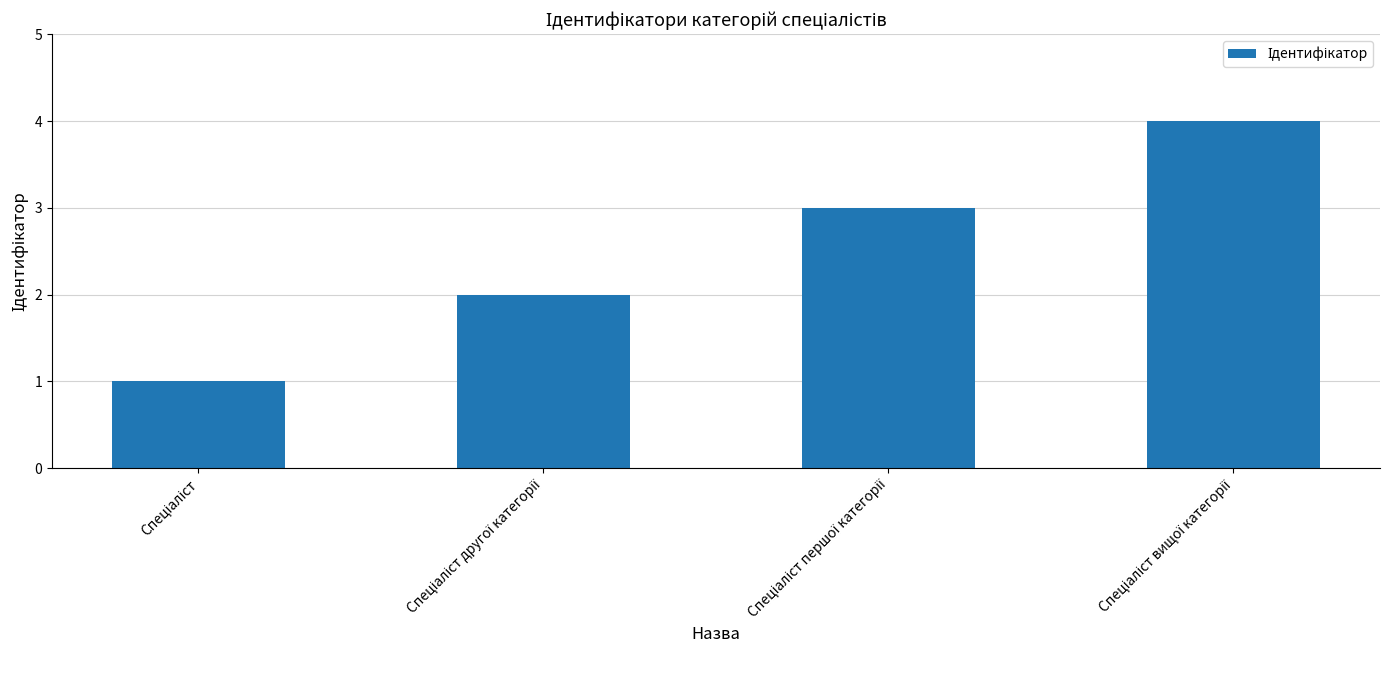

What is the difference between the maximum and second lowest values?

2